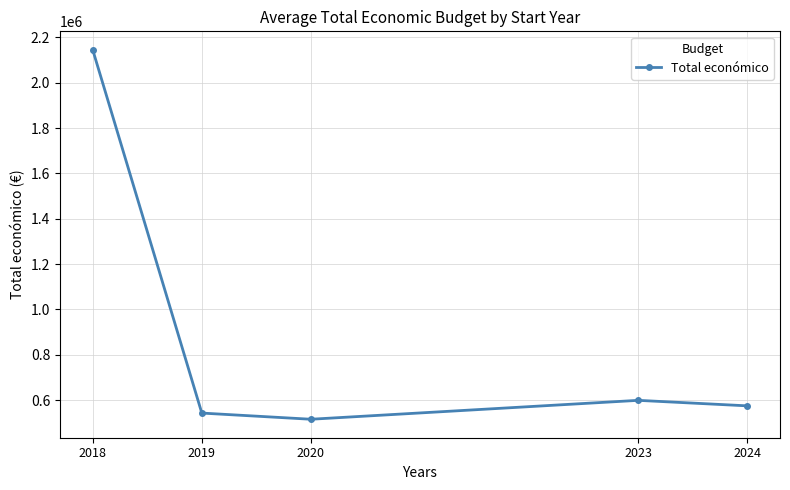

Where is the data nearest to the value 1330457?

2023